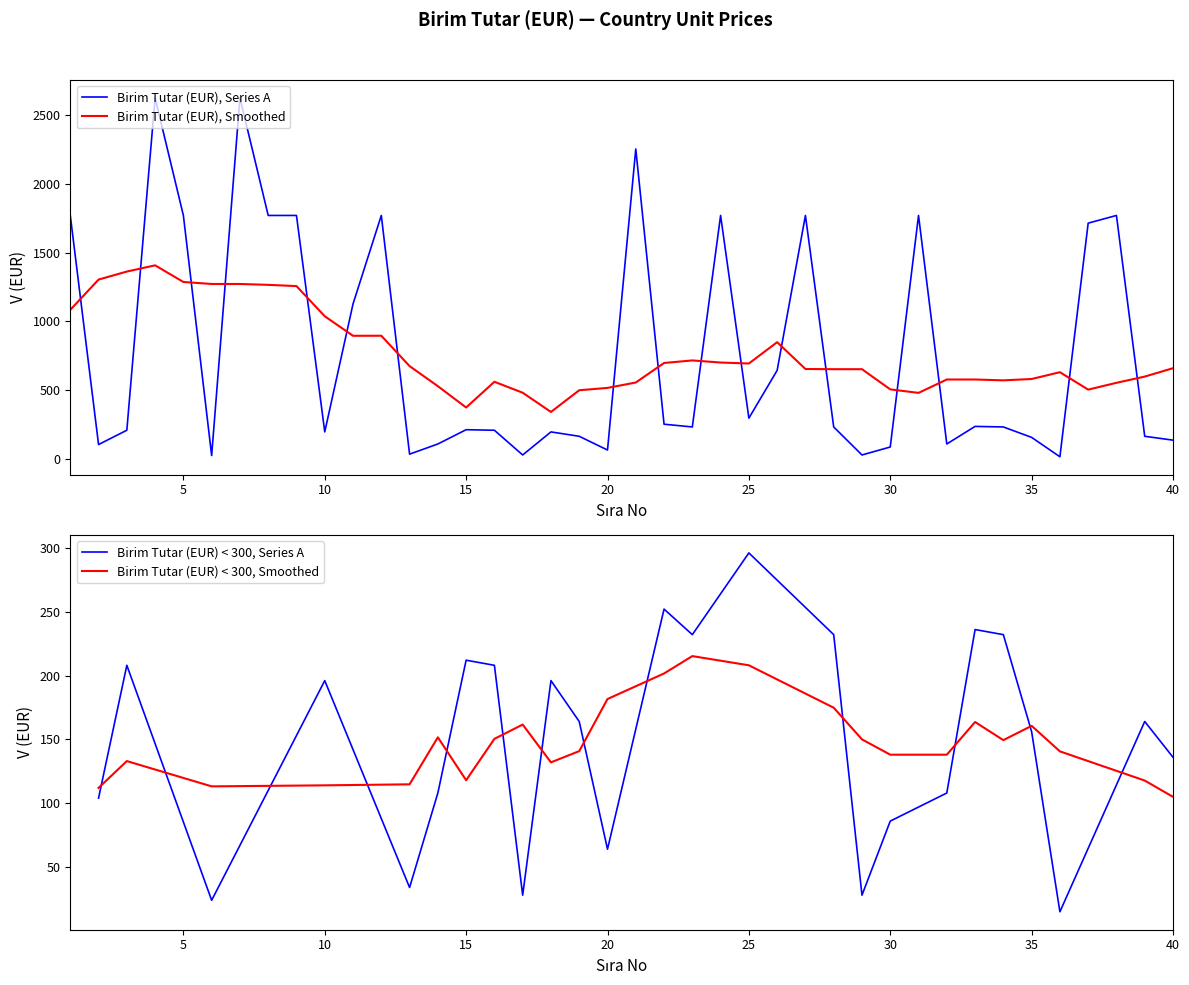

How many points are higher than both their immediate neighbors (excluding endpoints)?

11